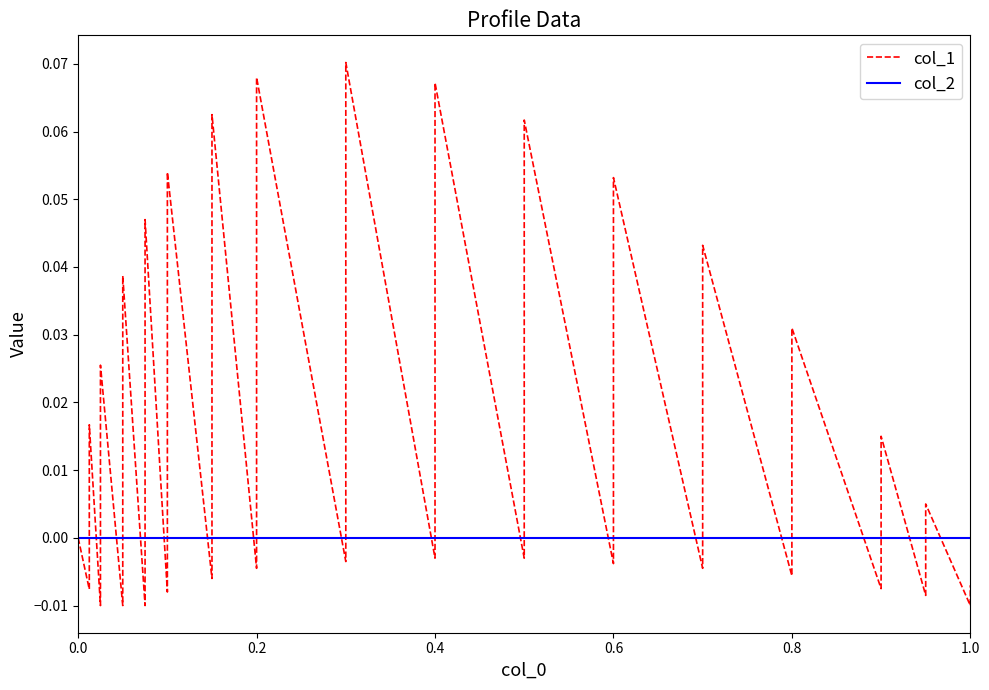

How many times do col_1 and col_2 cross each other?

30